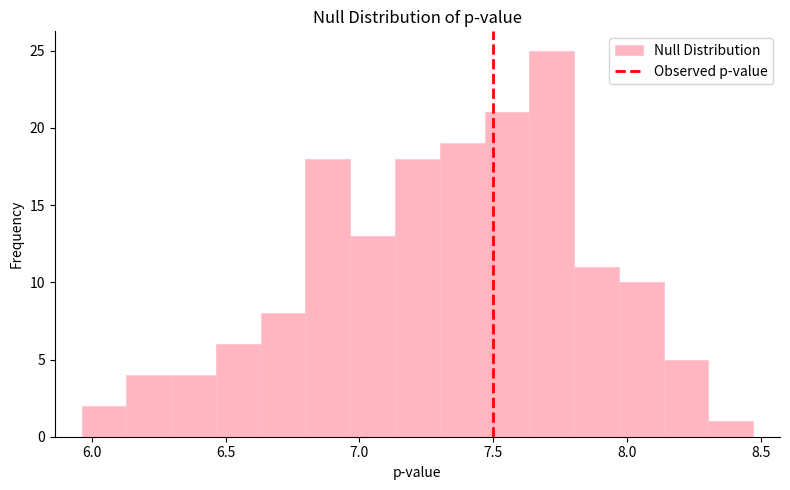

Read against the x-axis, roughly where is the centre of the tallest bar?

7.70